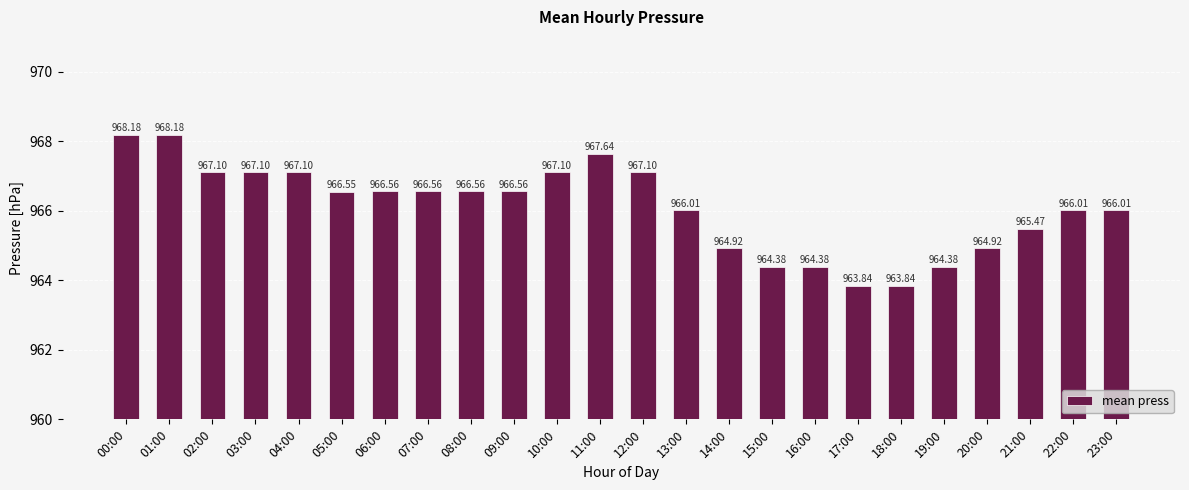

Between 17:00 and 02:00, which is larger?

02:00